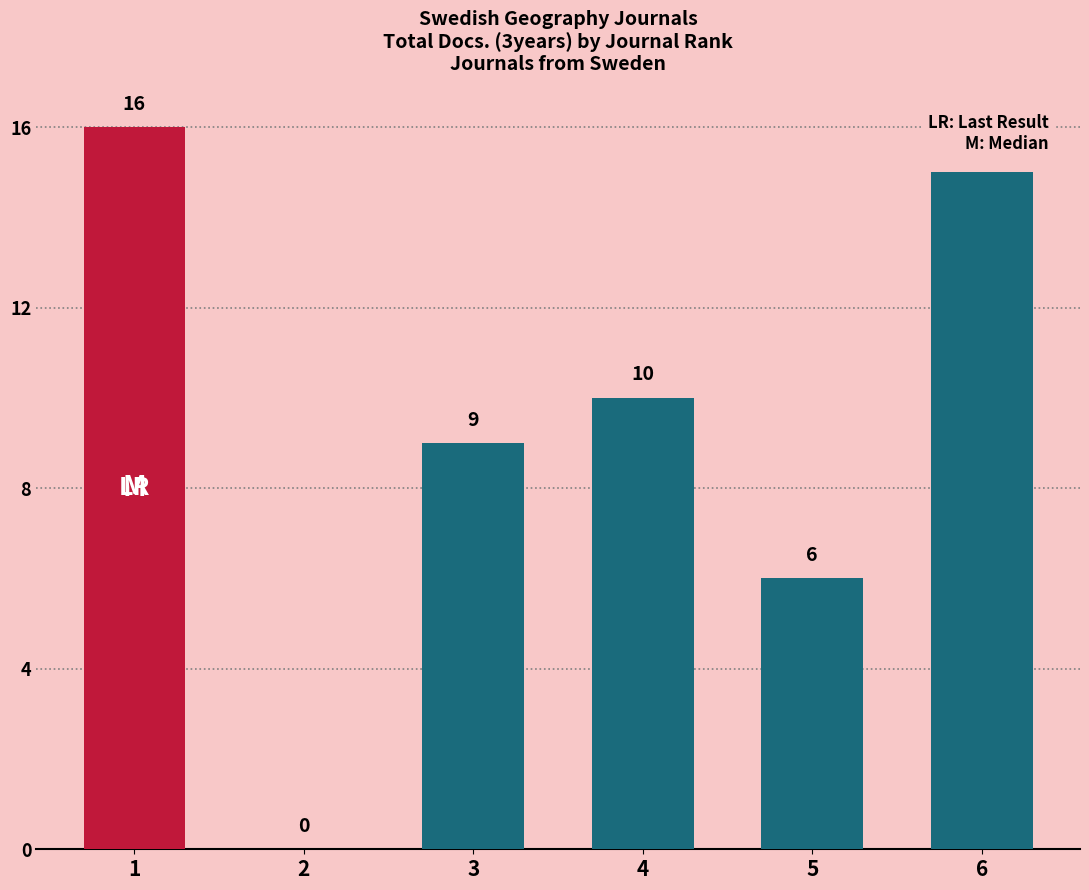

What is the difference between the values at 1 and 4?

6